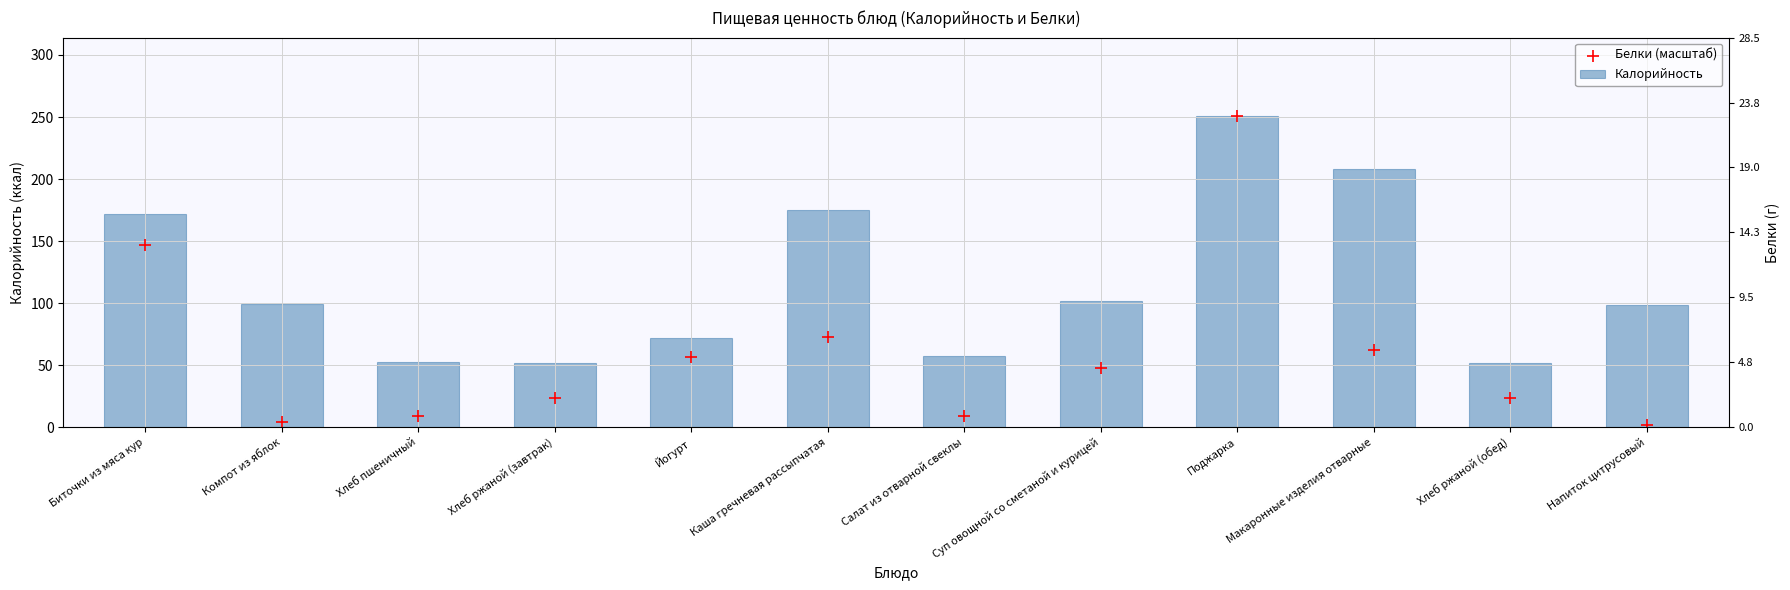

Is the value of Калорийность at Компот из яблок greater than the value of Белки (масштаб) at Напиток цитрусовый?

Yes